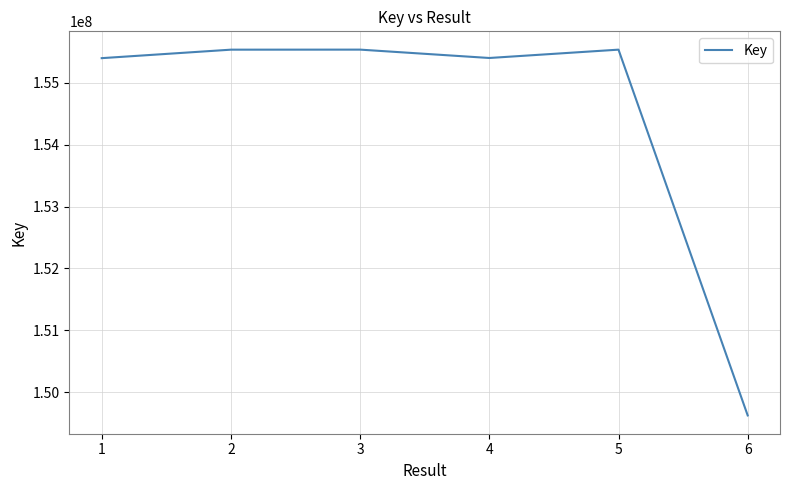

Is it true that the value at 3 is 155537663?

True